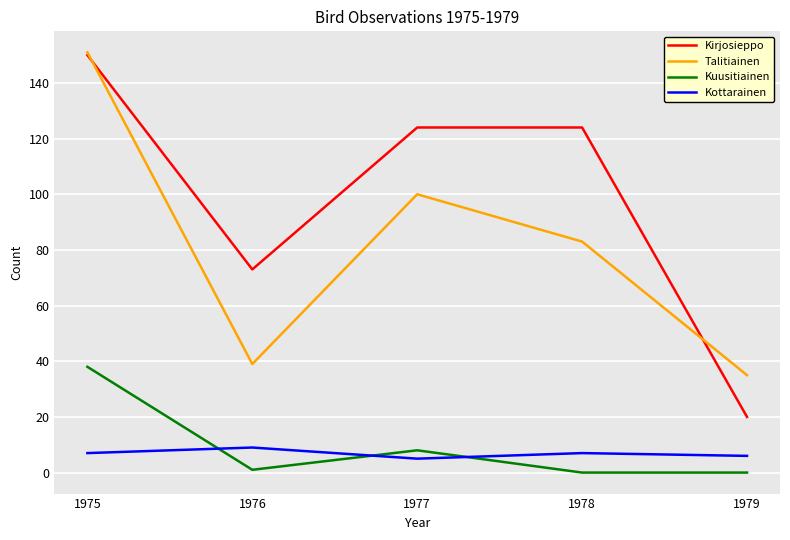

Which series has the largest range (max minus min)?

Kirjosieppo